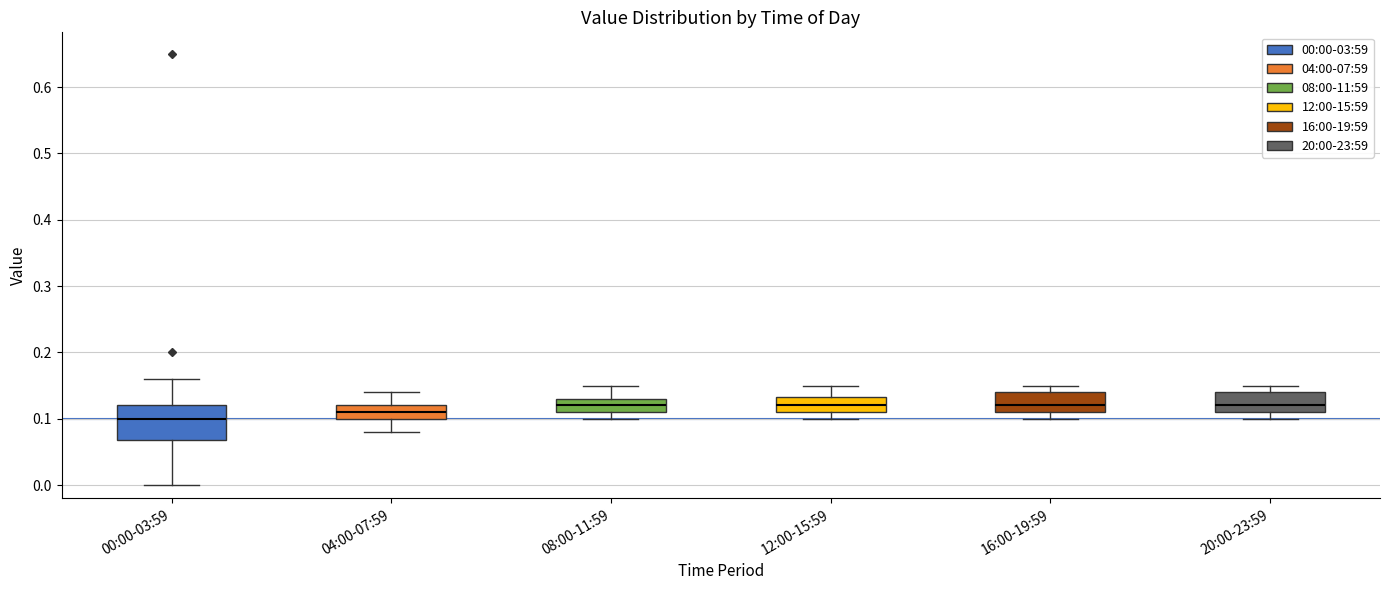

Where is the lower edge of the box for 20:00-23:59 on the y-axis? The values are not printed on the chart, so give them approximately, as read against the axis.

0.11